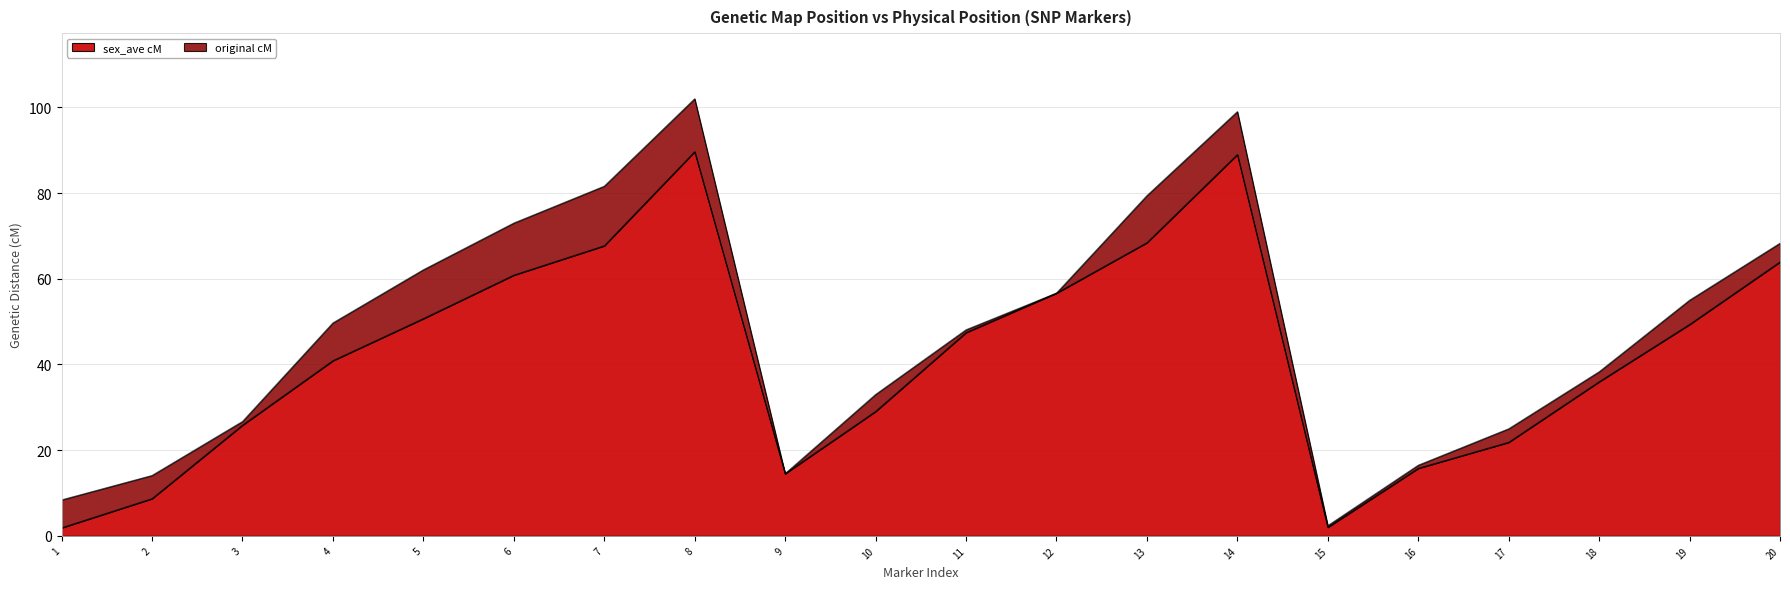

True or false: sex_ave cM and original cM cross at least once.

False